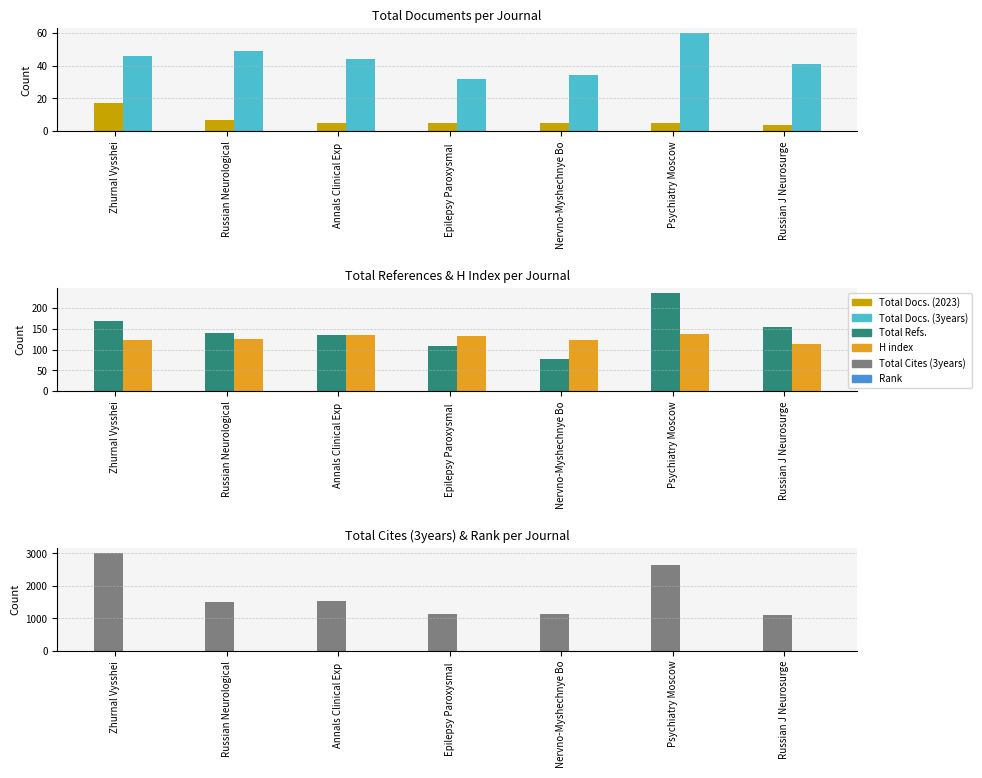

At which category is the sum across all series the highest?

Zhurnal Vysshei